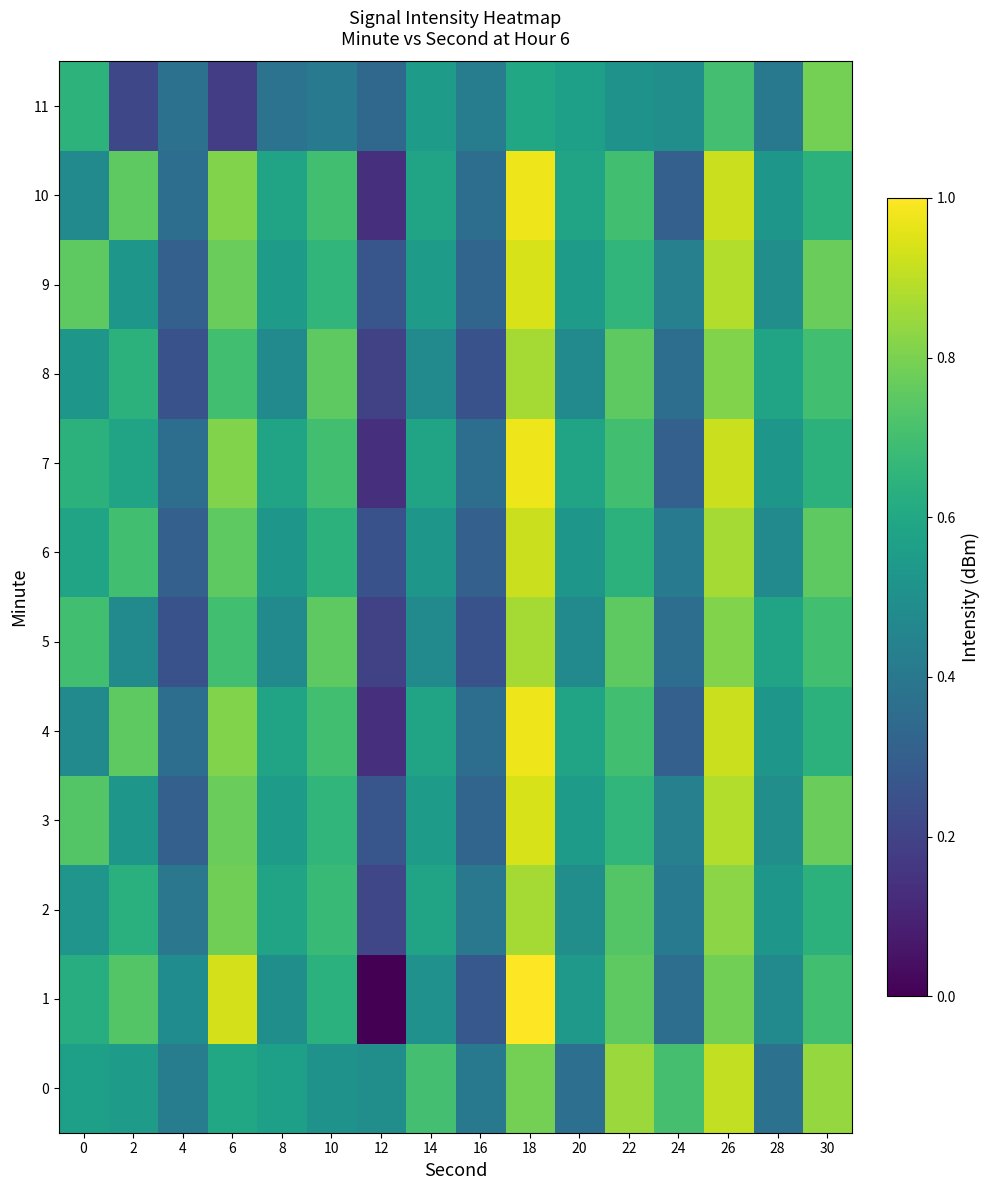

How many distinct data groups are displayed?

12